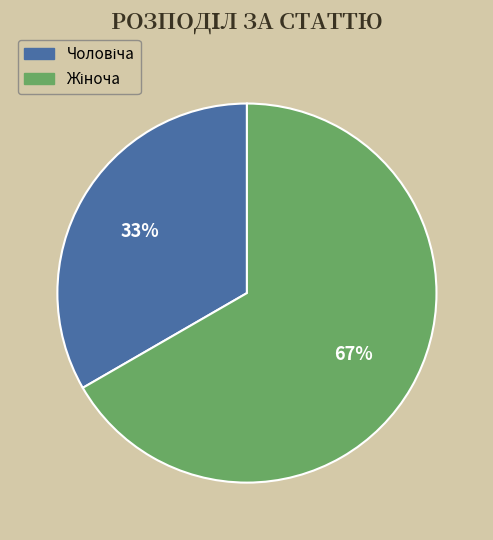

Is there any slice that represents more than half of the pie?

Yes